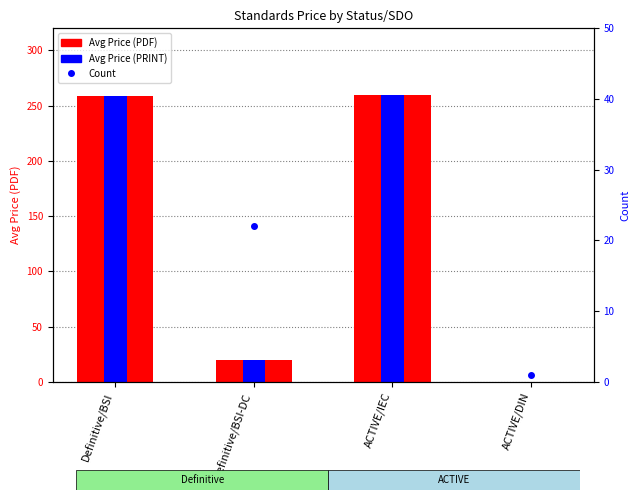

What is the average value of the Avg Price (PRINT) series?

134.6